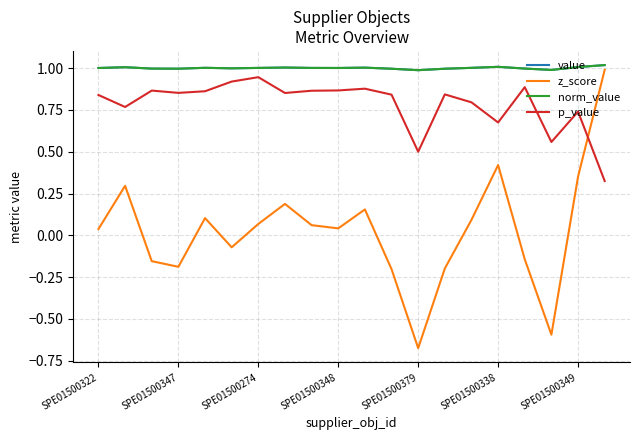

What is the difference between the maximum and minimum values in the z_score series?

1.7